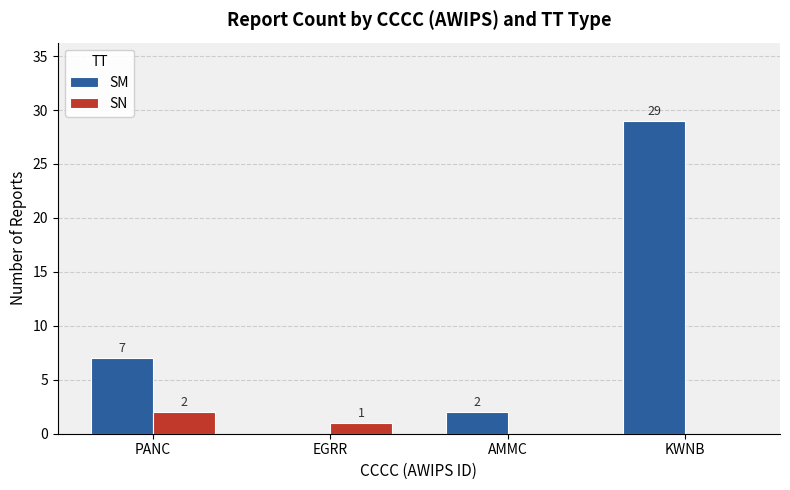

Reading right to left, what are all the values shown in this chart?

SM: 29	2	0	7
SN: 0	0	1	2